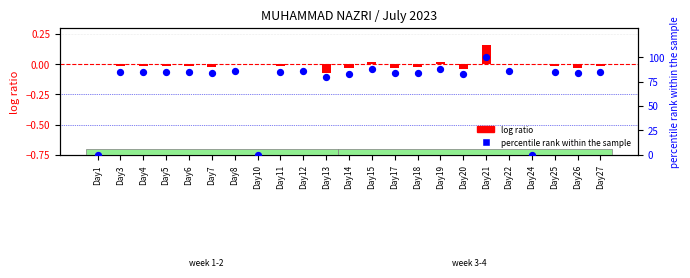

Which series has the largest Y range (max minus min)?

percentile rank within the sample